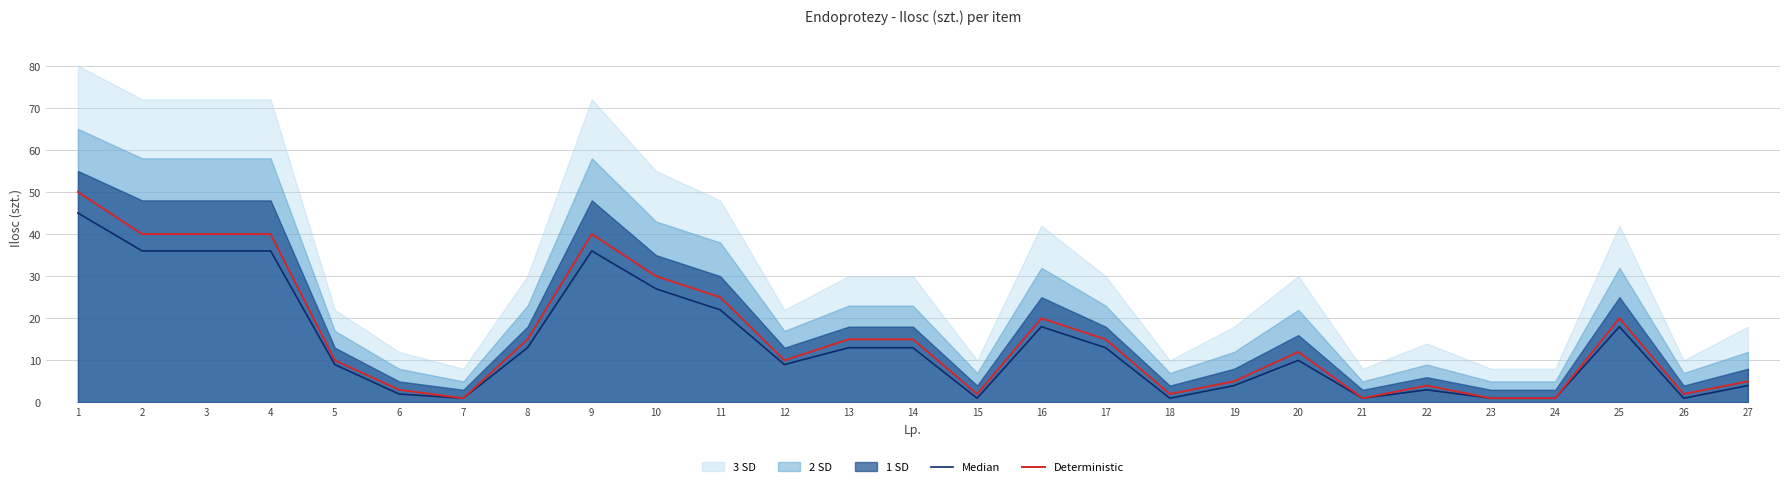

Where is the first local minimum for Deterministic?

7